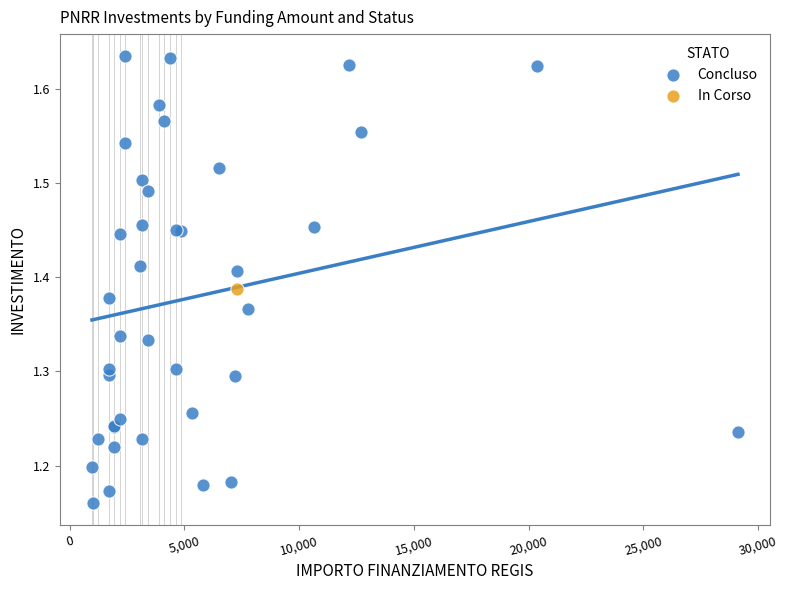

What are all the series names shown in the legend?

Concluso, In Corso